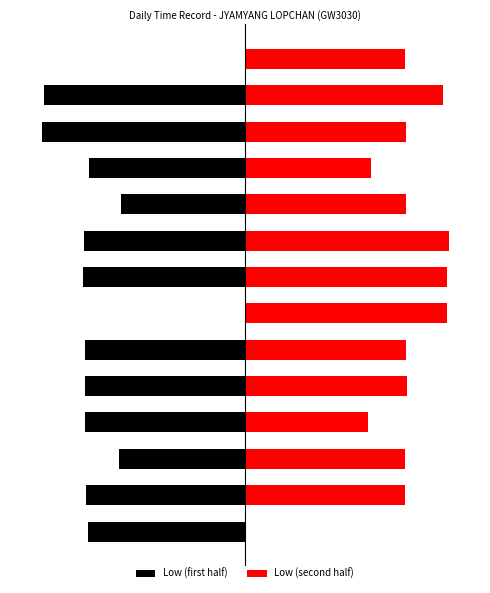

Reading left to right, what are all the values shown in this chart?

Low (first half): -11.2	-11.3	-9.0	-11.4	-11.4	-11.4	0.0	-11.6	-11.6	-8.9	-11.2	-14.5	-14.4	0.0
Low (second half): 0.0	11.4	11.4	8.8	11.6	11.5	14.4	14.4	14.6	11.5	9.0	11.5	14.2	11.5